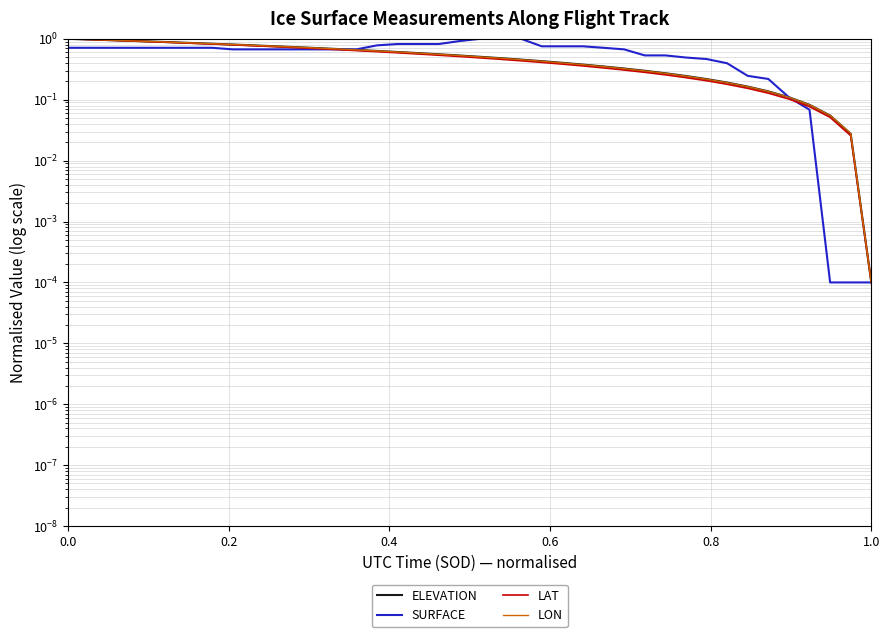

Reading right to left, transcribe all the data shown in this chart.

ELEVATION: 0.0	0.0	0.1	0.1	0.1	0.1	0.2	0.2	0.2	0.2	0.3	0.3	0.3	0.4	0.4	0.4	0.4	0.5	0.5	0.5	0.5	0.6	0.6	0.6	0.6	0.7	0.7	0.7	0.7	0.8	0.8	0.8	0.8	0.9	0.9	0.9	0.9	1.0	1.0	1.0
SURFACE: 0.0	0.0	0.0	0.1	0.1	0.2	0.2	0.4	0.5	0.5	0.5	0.5	0.7	0.7	0.8	0.8	0.8	1.0	1.0	1.0	0.9	0.8	0.8	0.8	0.8	0.7	0.7	0.7	0.7	0.7	0.7	0.7	0.7	0.7	0.7	0.7	0.7	0.7	0.7	0.7
LAT: 0.0	0.0	0.1	0.1	0.1	0.1	0.2	0.2	0.2	0.2	0.3	0.3	0.3	0.3	0.4	0.4	0.4	0.4	0.5	0.5	0.5	0.5	0.6	0.6	0.6	0.6	0.7	0.7	0.7	0.7	0.8	0.8	0.8	0.8	0.9	0.9	0.9	0.9	1.0	1.0
LON: 0.0	0.0	0.1	0.1	0.1	0.1	0.2	0.2	0.2	0.2	0.3	0.3	0.3	0.3	0.4	0.4	0.4	0.5	0.5	0.5	0.5	0.6	0.6	0.6	0.6	0.7	0.7	0.7	0.7	0.8	0.8	0.8	0.8	0.9	0.9	0.9	0.9	1.0	1.0	1.0